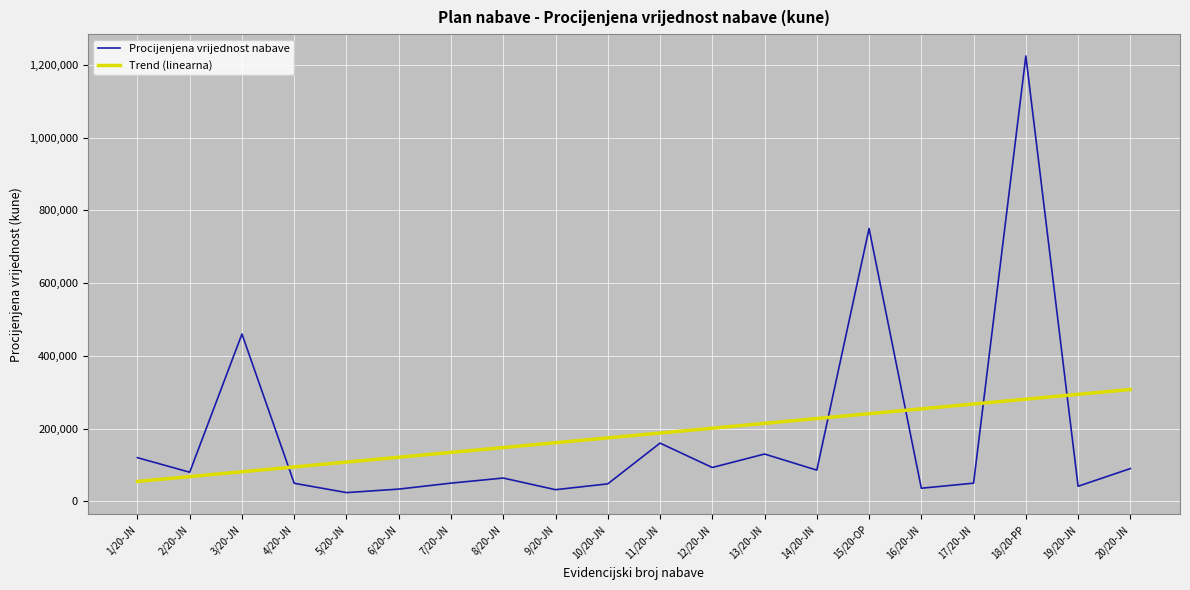

At which category is the sum across all series the highest?

18/20-PP